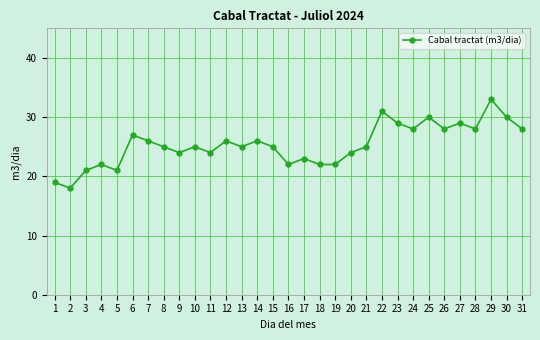

What value does the data have at 16, to the nearest 10?

20